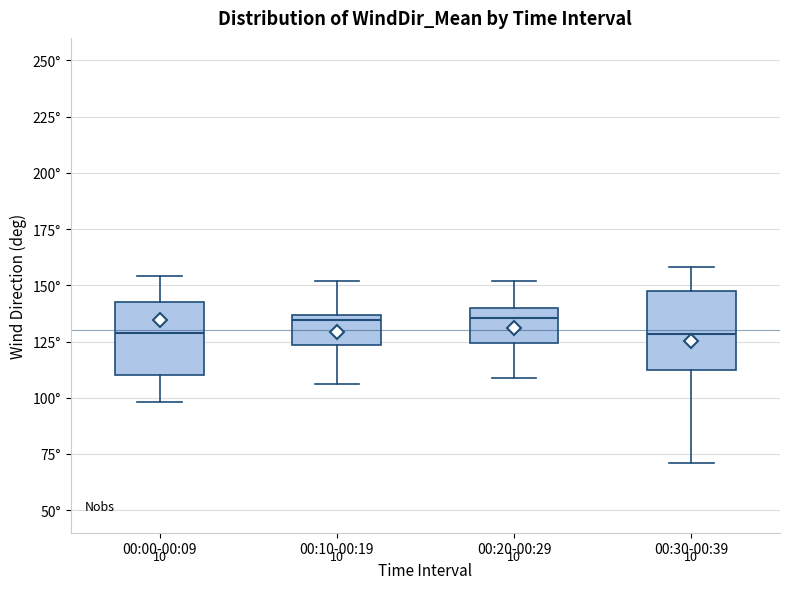

Where is the upper edge of the box for 00:30-00:39 on the y-axis? The values are not printed on the chart, so give them approximately, as read against the axis.

150